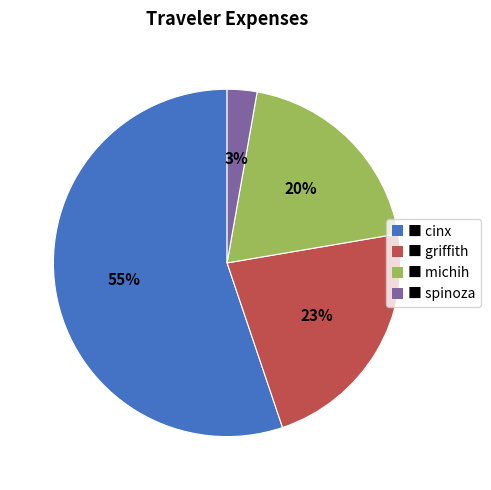

Does ■ cinx account for over 50% of the chart?

Yes